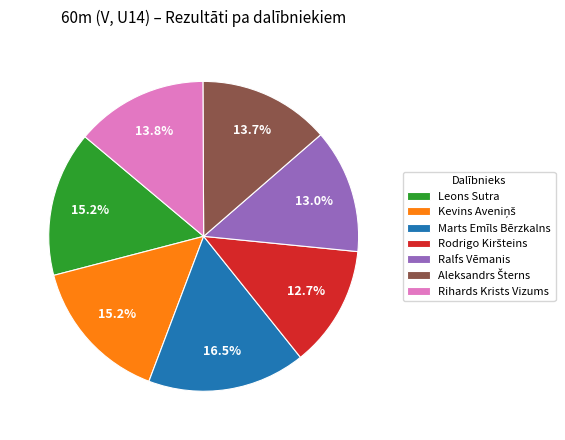

To the nearest percent, what is the average slice percentage?

14%